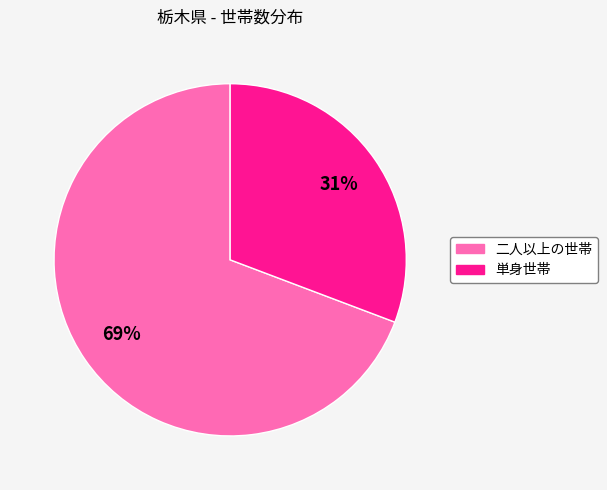

To the nearest percent, what is the combined percentage of 二人以上の世帯 and 単身世帯?

100%